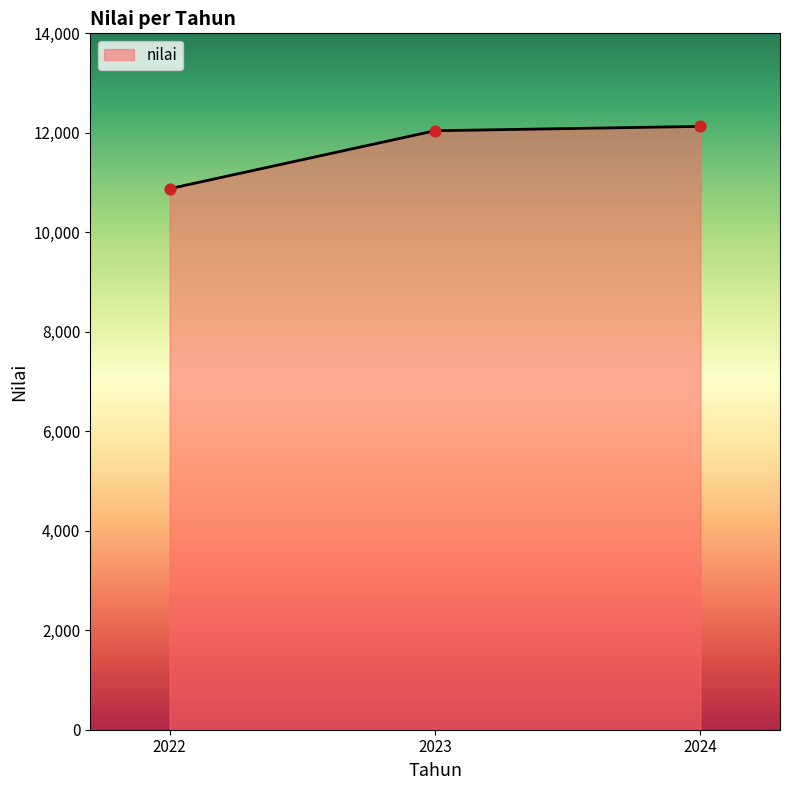

What is the ratio of the value at 2024 to the value at 2022?

1.1